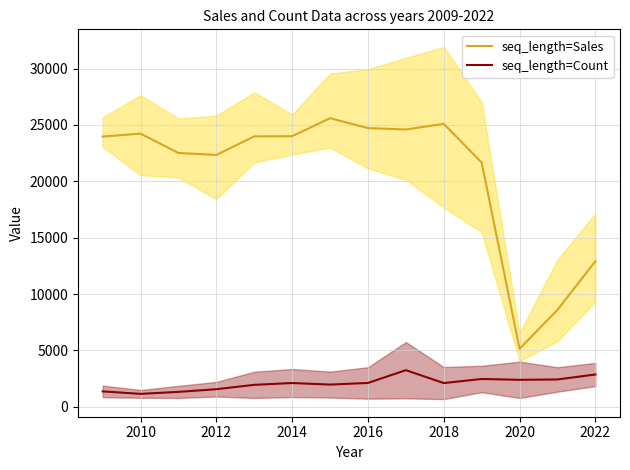

Reading left to right, what are all the values shown in this chart?

seq_length=Sales: 23967.3	24230.7	22514.0	22338.7	23988.3	24000.0	25599.0	24720.3	24597.0	25097.3	21670.3	5150.0	8601.0	12911.3
seq_length=Count: 1369.0	1147.5	1325.5	1561.0	1950.5	2110.0	1972.5	2117.0	3249.0	2106.0	2470.5	2394.5	2426.5	2866.5